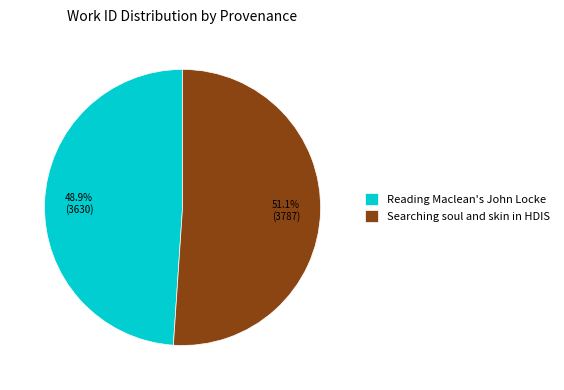

How many slices are in this pie chart?

2